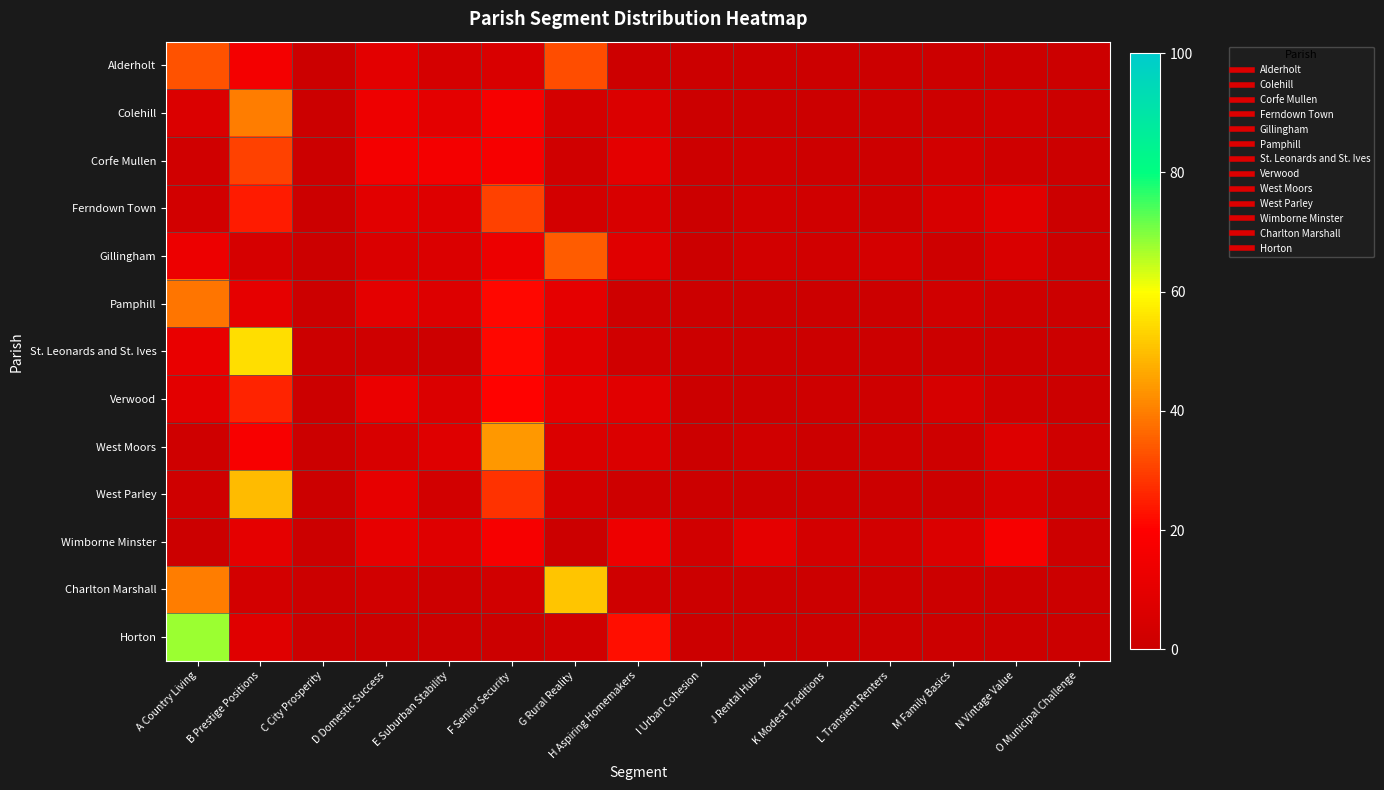

Reading left to right, extract all data points from this chart.

Alderholt: A Country Living=32.8	B Prestige Positions=15.9	C City Prosperity=0.0	D Domestic Success=9.0	E Suburban Stability=3.8	F Senior Security=5.4	G Rural Reality=32.3	H Aspiring Homemakers=0.7	I Urban Cohesion=0.0	J Rental Hubs=0.0	K Modest Traditions=0.0	L Transient Renters=0.0	M Family Basics=0.0	N Vintage Value=0.0	O Municipal Challenge=0.0
Colehill: A Country Living=6.0	B Prestige Positions=39.8	C City Prosperity=0.0	D Domestic Success=13.3	E Suburban Stability=9.6	F Senior Security=16.9	G Rural Reality=3.4	H Aspiring Homemakers=6.2	I Urban Cohesion=0.0	J Rental Hubs=0.3	K Modest Traditions=0.3	L Transient Renters=0.7	M Family Basics=0.6	N Vintage Value=1.6	O Municipal Challenge=0.2
Corfe Mullen: A Country Living=1.9	B Prestige Positions=30.3	C City Prosperity=0.0	D Domestic Success=15.8	E Suburban Stability=16.0	F Senior Security=16.9	G Rural Reality=1.7	H Aspiring Homemakers=9.6	I Urban Cohesion=0.6	J Rental Hubs=1.2	K Modest Traditions=0.6	L Transient Renters=0.8	M Family Basics=2.5	N Vintage Value=1.5	O Municipal Challenge=0.4
Ferndown Town: A Country Living=2.5	B Prestige Positions=24.5	C City Prosperity=0.0	D Domestic Success=9.0	E Suburban Stability=7.4	F Senior Security=30.4	G Rural Reality=2.8	H Aspiring Homemakers=5.0	I Urban Cohesion=0.0	J Rental Hubs=2.0	K Modest Traditions=1.9	L Transient Renters=1.1	M Family Basics=4.4	N Vintage Value=8.7	O Municipal Challenge=0.4
Gillingham: A Country Living=13.2	B Prestige Positions=4.1	C City Prosperity=0.0	D Domestic Success=5.7	E Suburban Stability=6.2	F Senior Security=13.0	G Rural Reality=34.4	H Aspiring Homemakers=8.1	I Urban Cohesion=0.0	J Rental Hubs=2.7	K Modest Traditions=2.3	L Transient Renters=3.5	M Family Basics=1.1	N Vintage Value=5.2	O Municipal Challenge=0.6
Pamphill: A Country Living=38.6	B Prestige Positions=10.5	C City Prosperity=0.0	D Domestic Success=9.5	E Suburban Stability=6.9	F Senior Security=21.2	G Rural Reality=9.8	H Aspiring Homemakers=1.0	I Urban Cohesion=0.0	J Rental Hubs=0.0	K Modest Traditions=0.0	L Transient Renters=0.0	M Family Basics=1.6	N Vintage Value=1.0	O Municipal Challenge=0.0
St. Leonards and St. Ives: A Country Living=11.6	B Prestige Positions=54.8	C City Prosperity=0.0	D Domestic Success=1.6	E Suburban Stability=0.7	F Senior Security=21.3	G Rural Reality=8.1	H Aspiring Homemakers=1.9	I Urban Cohesion=0.0	J Rental Hubs=0.0	K Modest Traditions=0.0	L Transient Renters=0.0	M Family Basics=0.0	N Vintage Value=0.0	O Municipal Challenge=0.0
Verwood: A Country Living=9.0	B Prestige Positions=25.5	C City Prosperity=0.0	D Domestic Success=12.2	E Suburban Stability=6.0	F Senior Security=20.5	G Rural Reality=10.8	H Aspiring Homemakers=8.3	I Urban Cohesion=0.0	J Rental Hubs=0.0	K Modest Traditions=1.0	L Transient Renters=1.0	M Family Basics=4.2	N Vintage Value=1.4	O Municipal Challenge=0.1
West Moors: A Country Living=1.3	B Prestige Positions=17.3	C City Prosperity=0.0	D Domestic Success=5.1	E Suburban Stability=7.8	F Senior Security=44.1	G Rural Reality=6.2	H Aspiring Homemakers=6.2	I Urban Cohesion=0.0	J Rental Hubs=1.8	K Modest Traditions=0.2	L Transient Renters=0.9	M Family Basics=1.1	N Vintage Value=6.8	O Municipal Challenge=1.3
West Parley: A Country Living=1.5	B Prestige Positions=49.2	C City Prosperity=0.0	D Domestic Success=10.9	E Suburban Stability=2.5	F Senior Security=27.9	G Rural Reality=2.8	H Aspiring Homemakers=1.1	I Urban Cohesion=0.0	J Rental Hubs=0.0	K Modest Traditions=0.0	L Transient Renters=0.1	M Family Basics=0.0	N Vintage Value=4.0	O Municipal Challenge=0.0
Wimborne Minster: A Country Living=0.0	B Prestige Positions=10.1	C City Prosperity=0.1	D Domestic Success=10.9	E Suburban Stability=7.4	F Senior Security=16.9	G Rural Reality=0.0	H Aspiring Homemakers=13.4	I Urban Cohesion=2.0	J Rental Hubs=9.9	K Modest Traditions=3.1	L Transient Renters=2.6	M Family Basics=5.9	N Vintage Value=17.0	O Municipal Challenge=0.7
Charlton Marshall: A Country Living=39.5	B Prestige Positions=3.1	C City Prosperity=0.0	D Domestic Success=2.2	E Suburban Stability=0.5	F Senior Security=2.3	G Rural Reality=51.2	H Aspiring Homemakers=1.3	I Urban Cohesion=0.0	J Rental Hubs=0.0	K Modest Traditions=0.0	L Transient Renters=0.0	M Family Basics=0.0	N Vintage Value=0.0	O Municipal Challenge=0.0
Horton: A Country Living=67.7	B Prestige Positions=7.8	C City Prosperity=0.0	D Domestic Success=0.3	E Suburban Stability=0.0	F Senior Security=0.0	G Rural Reality=1.7	H Aspiring Homemakers=22.4	I Urban Cohesion=0.0	J Rental Hubs=0.0	K Modest Traditions=0.0	L Transient Renters=0.0	M Family Basics=0.0	N Vintage Value=0.0	O Municipal Challenge=0.0